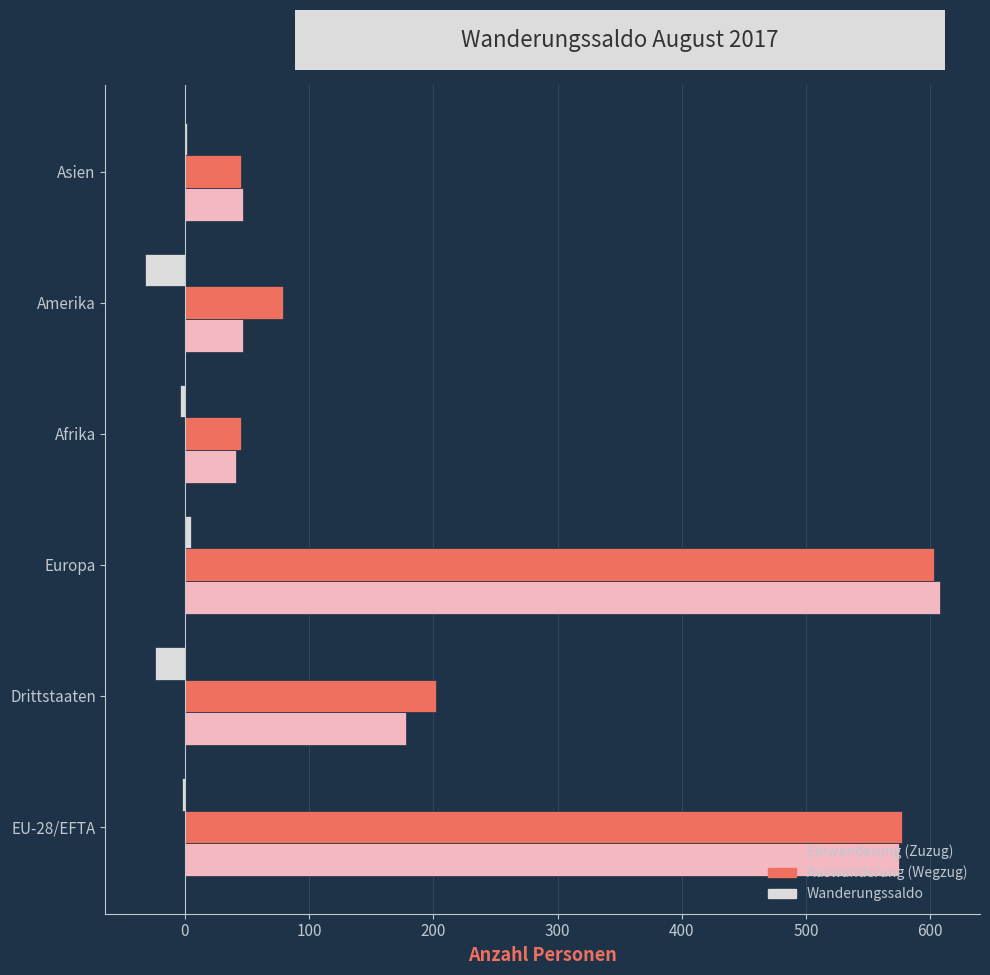

What is the sum of all Auswanderung (Wegzug) values?

1551